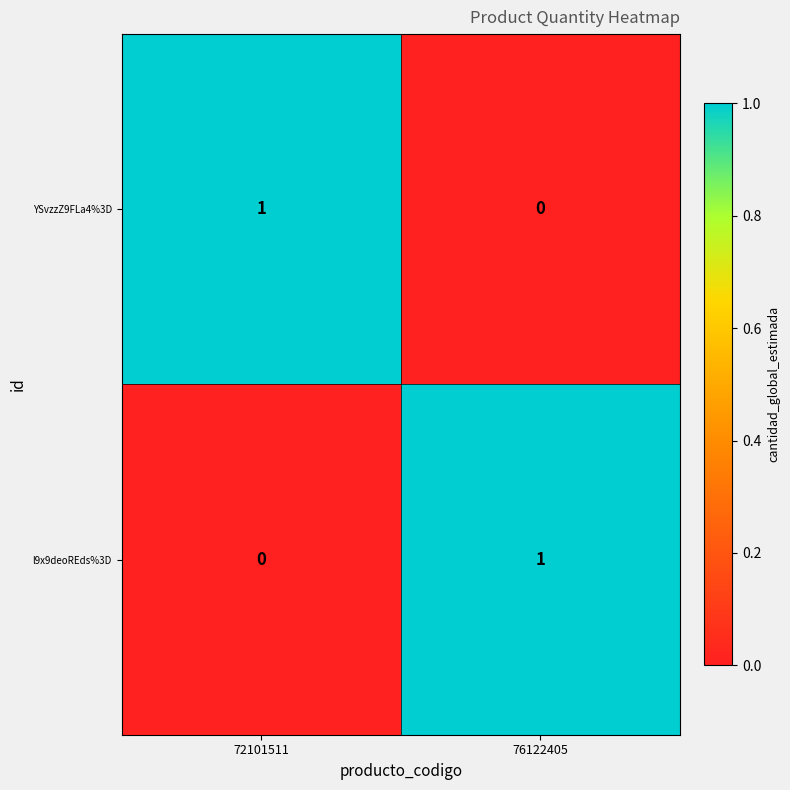

Reading right to left, list all the values displayed in this chart.

YSvzzZ9FLa4%3D: 76122405=0	72101511=1
l9x9deoREds%3D: 76122405=1	72101511=0